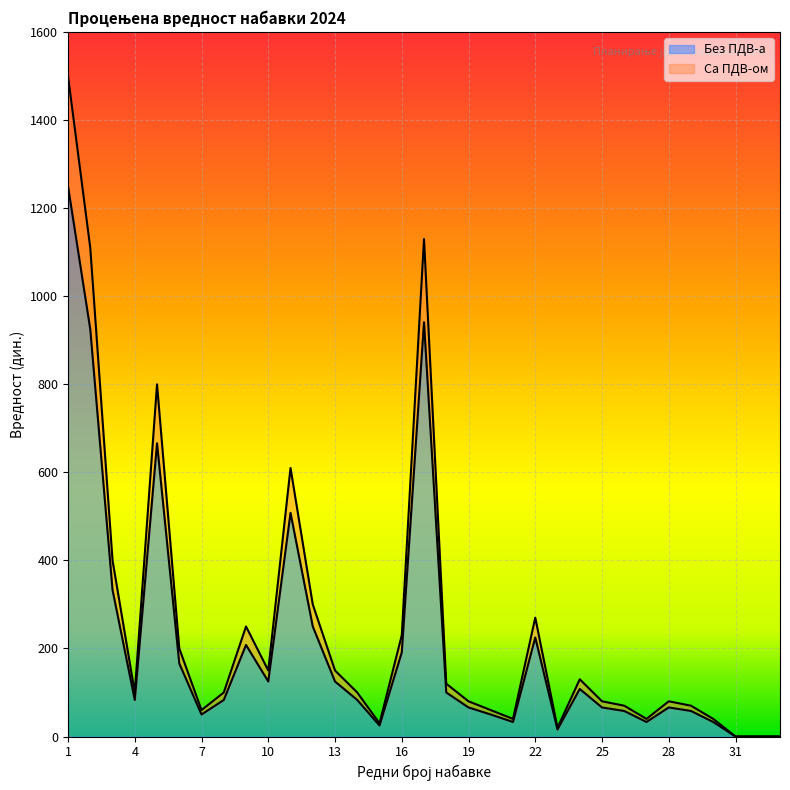

True or false: Са ПДВ-ом (000) has a value of 128 at 19.

False